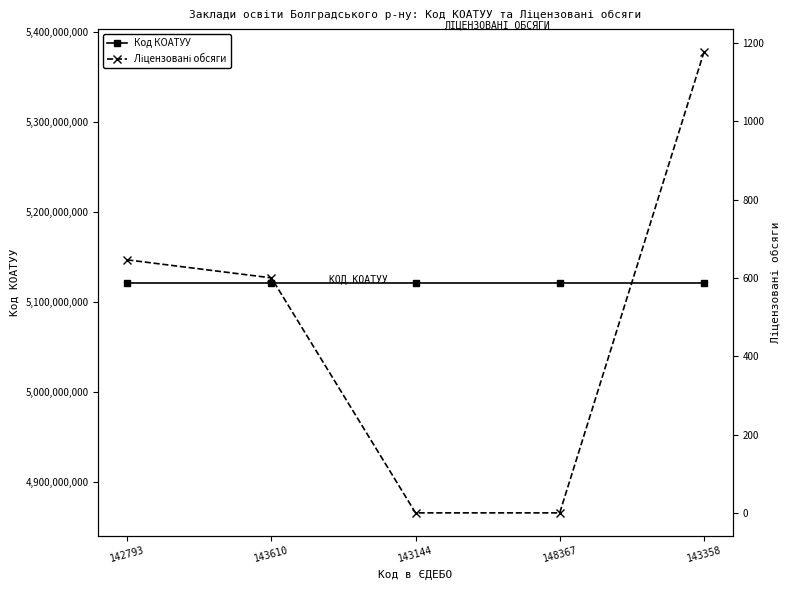

What position from the left is 143144?

3